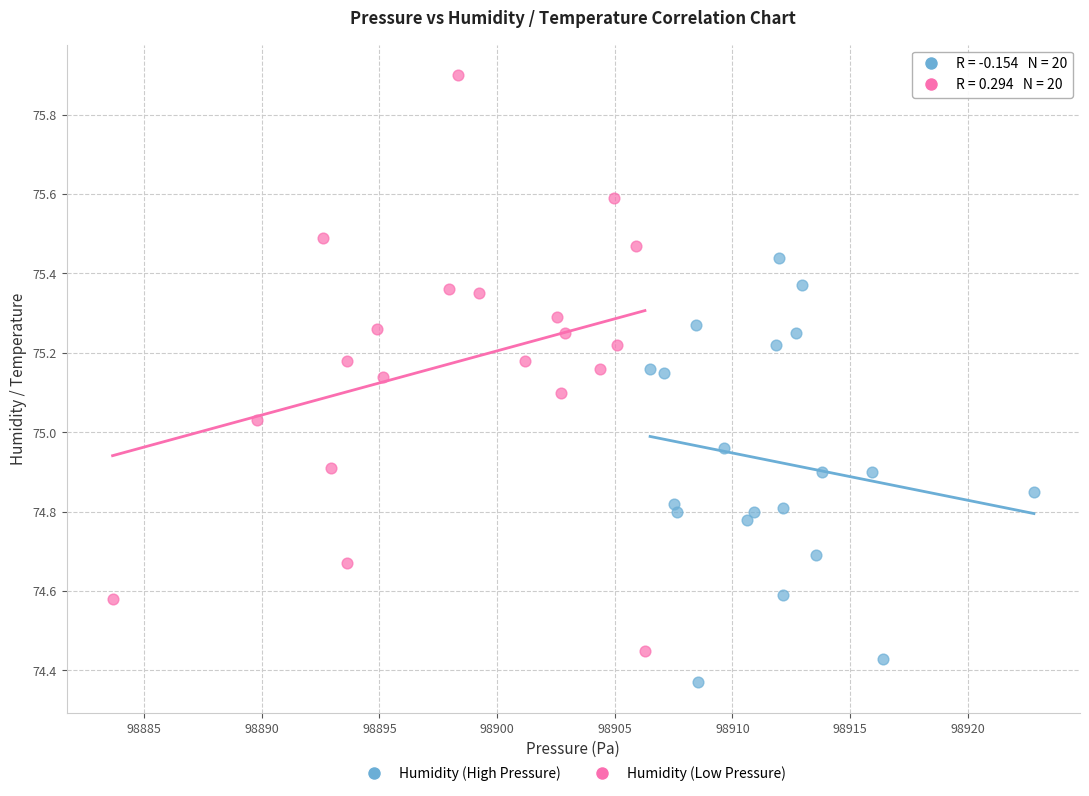

Which series has the widest spread of Y values?

Humidity (Low Pressure)